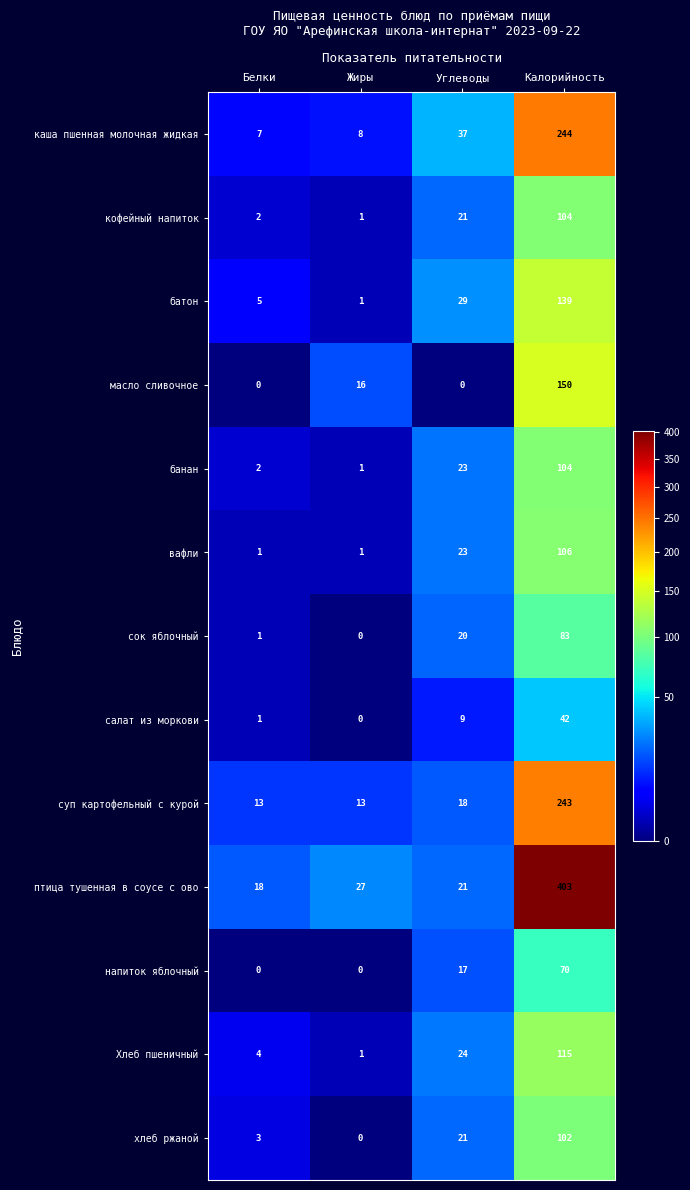

True or false: Хлеб пшеничный has a value of 1 at Жиры.

True